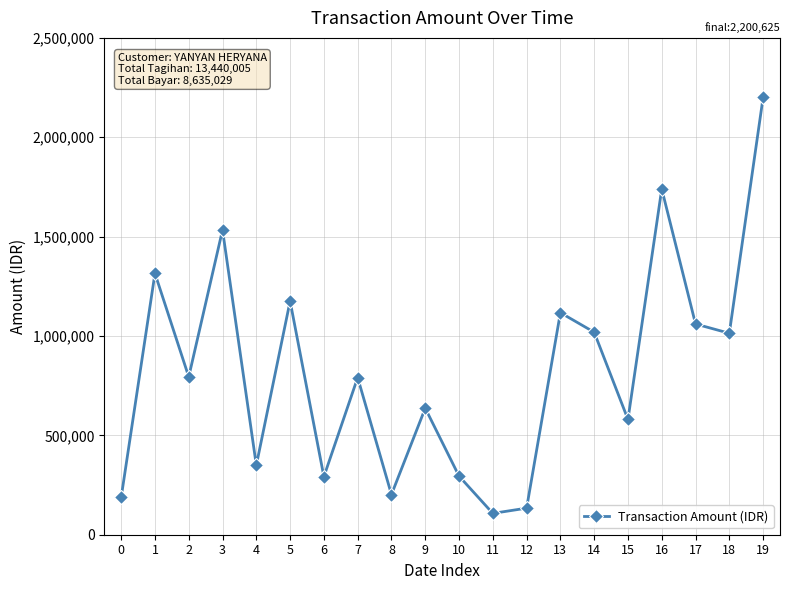

What is the greatest value displayed?

2200625